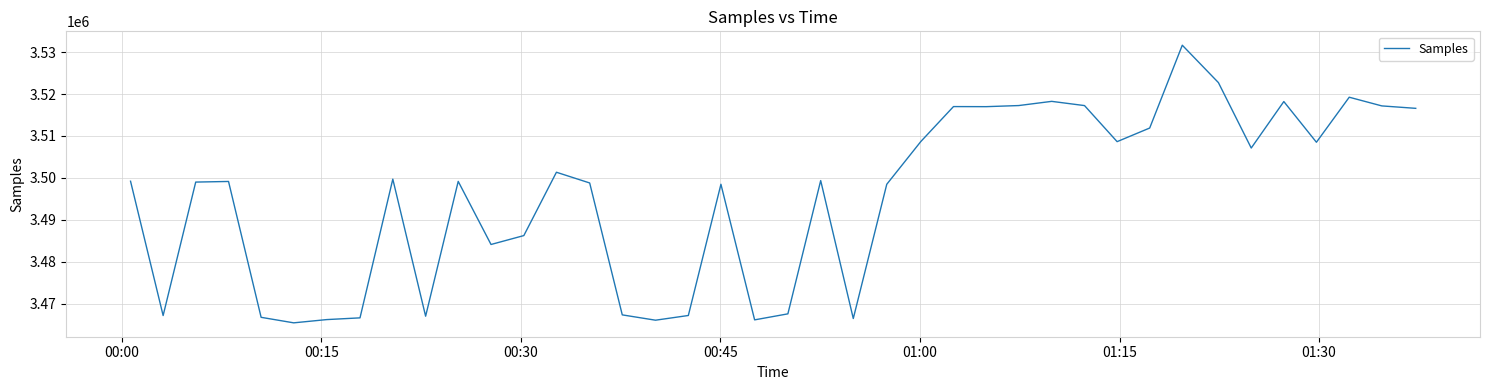

What is the smallest value displayed?

3465415